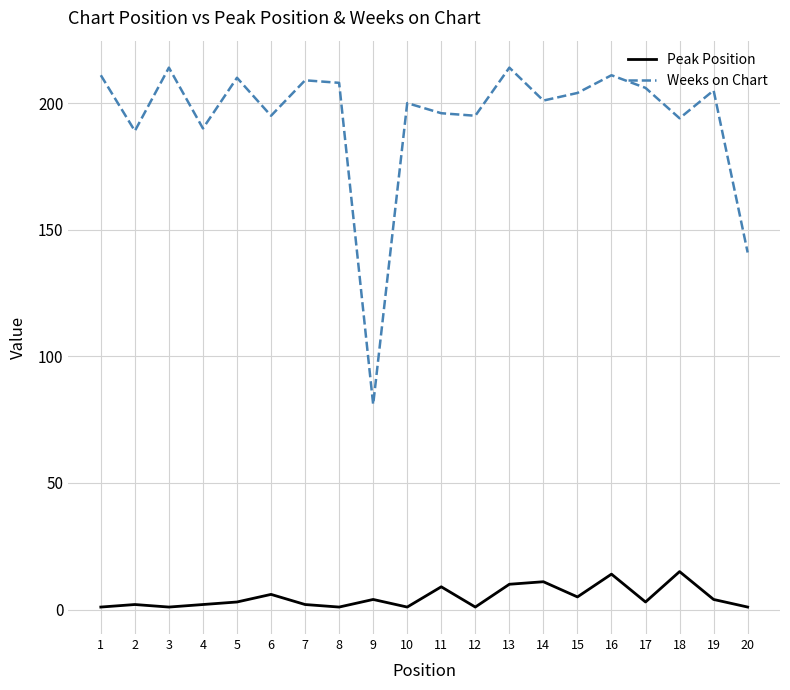

True or false: Weeks on Chart and Peak Position cross at least once.

False